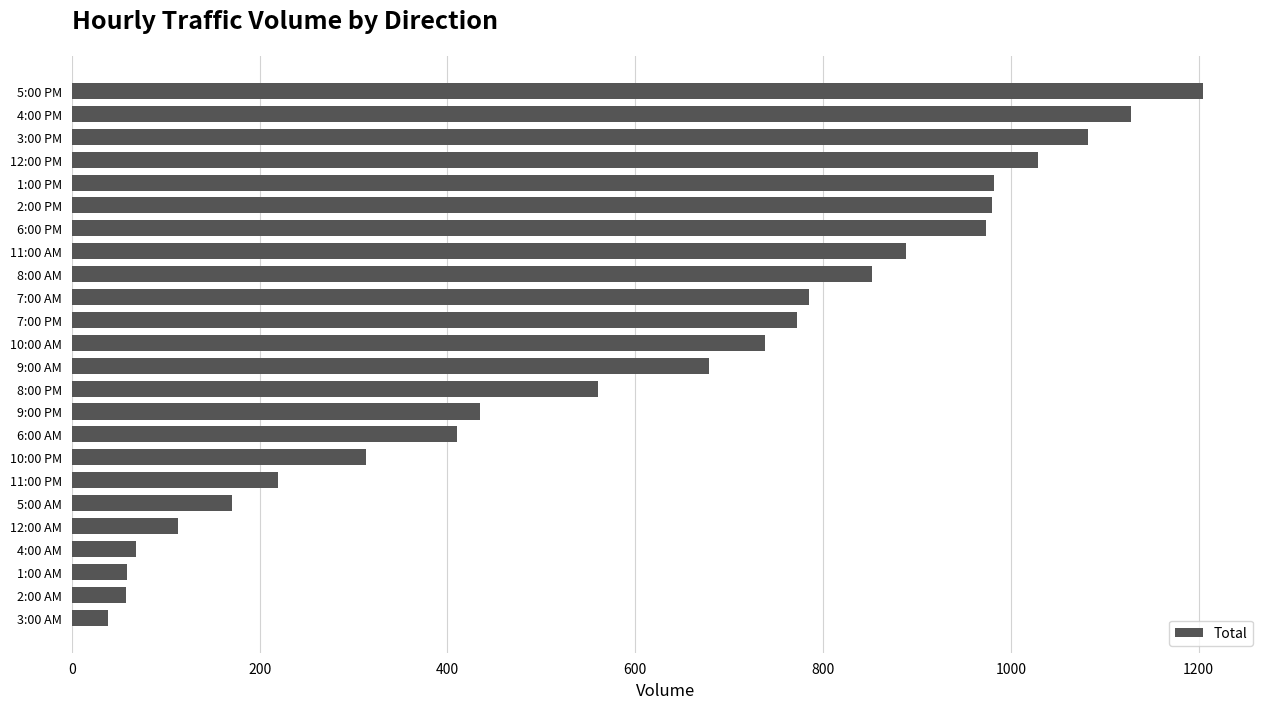

Is it true that the value at 8:00 AM is 185?

False